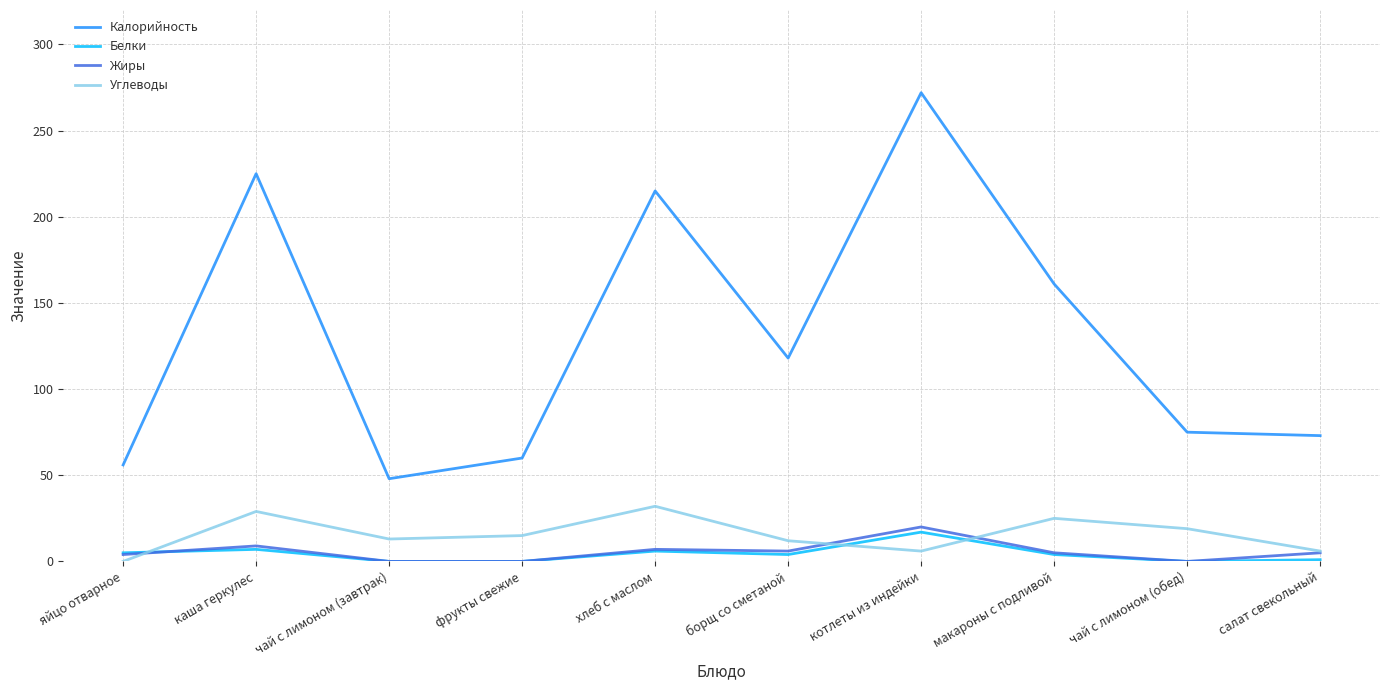

Which series has the widest spread of values?

Калорийность